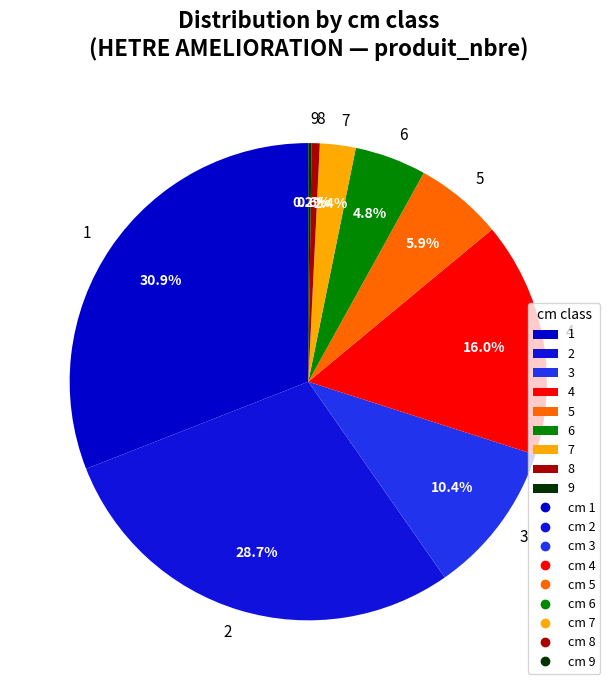

To the nearest percent, what percentage of the pie is 4?

16%